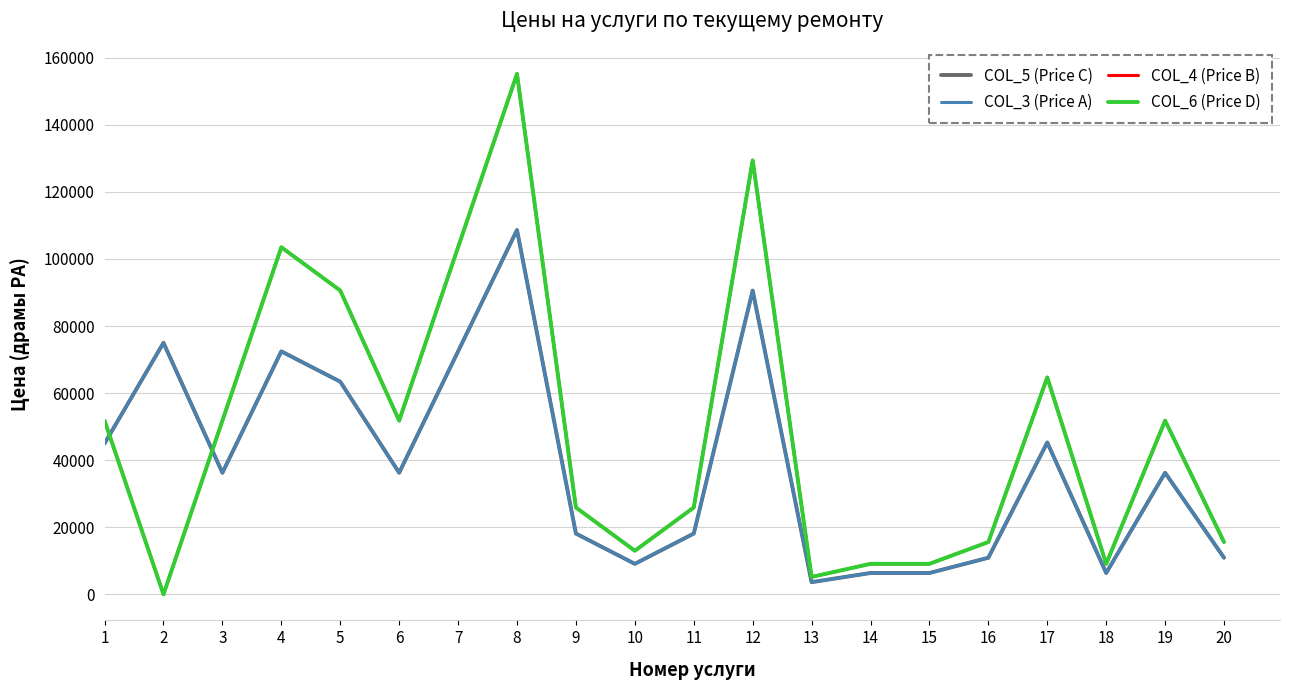

Is this an area chart (filled region under the line)?

No